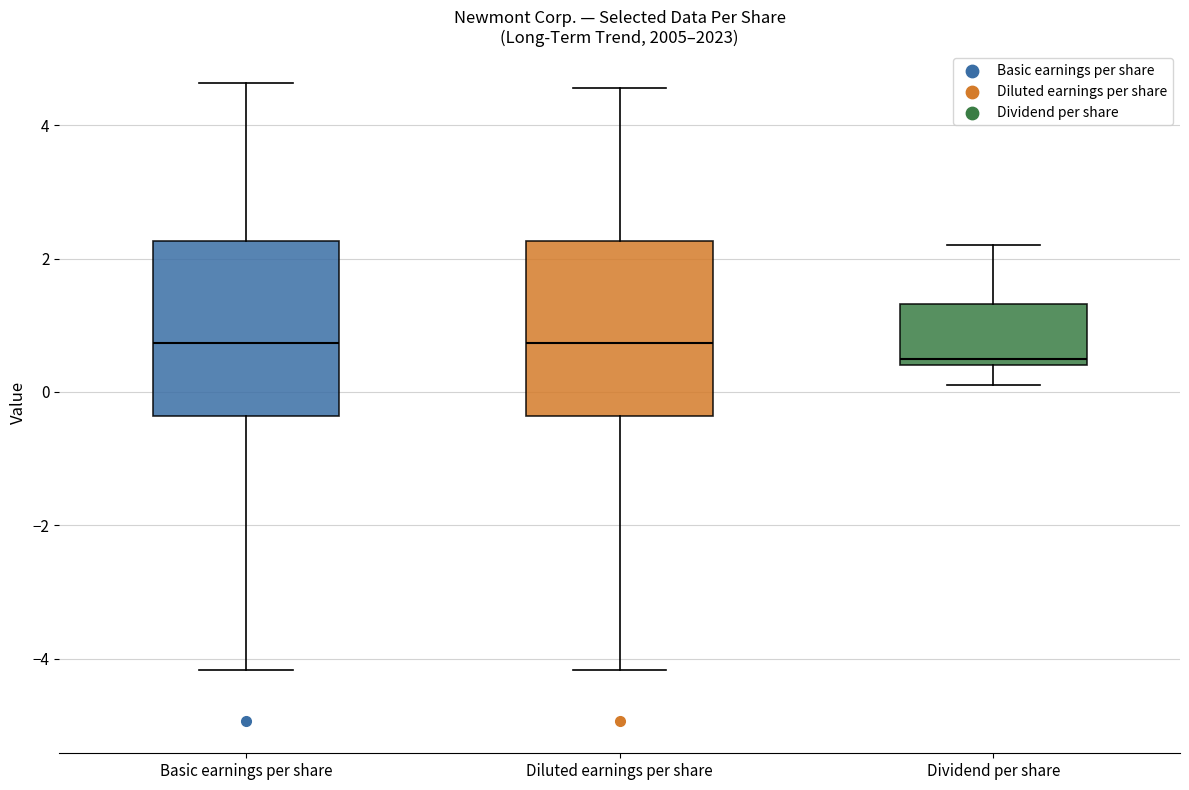

Where is the lower edge of the box for Basic earnings per share on the y-axis? The values are not printed on the chart, so give them approximately, as read against the axis.

-0.4